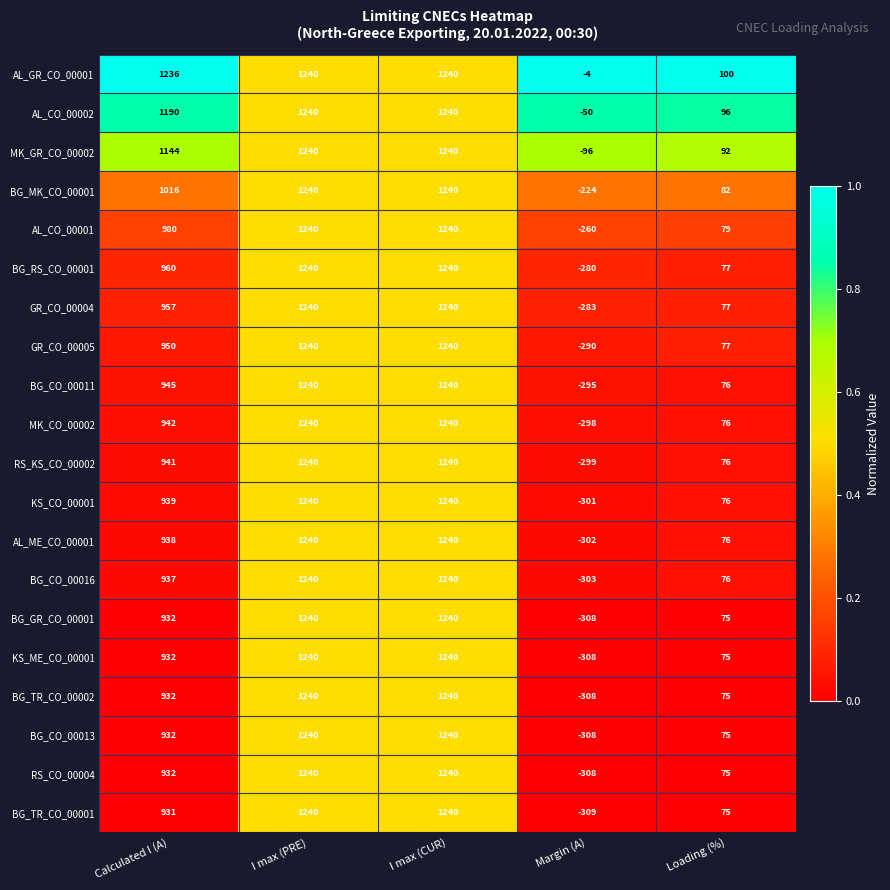

Is it true that BG_CO_00011 equals 1511 at Calculated I (A)?

False